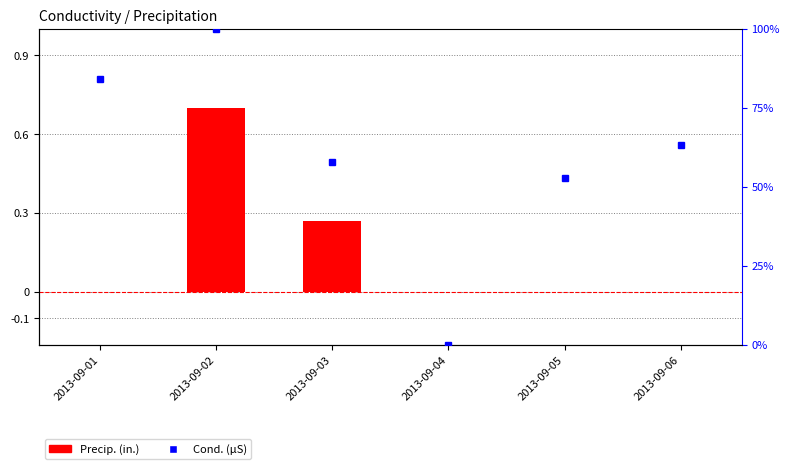

At how many categories does at least one series exceed 0?

5